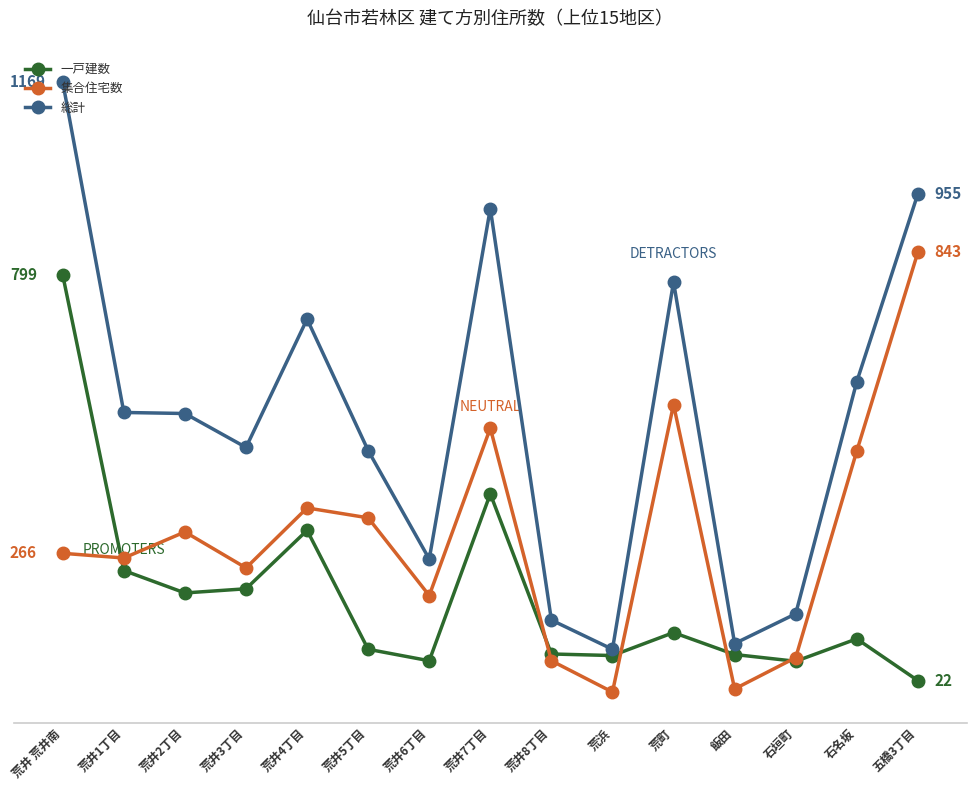

At how many categories does at least one series exceed 18?

15